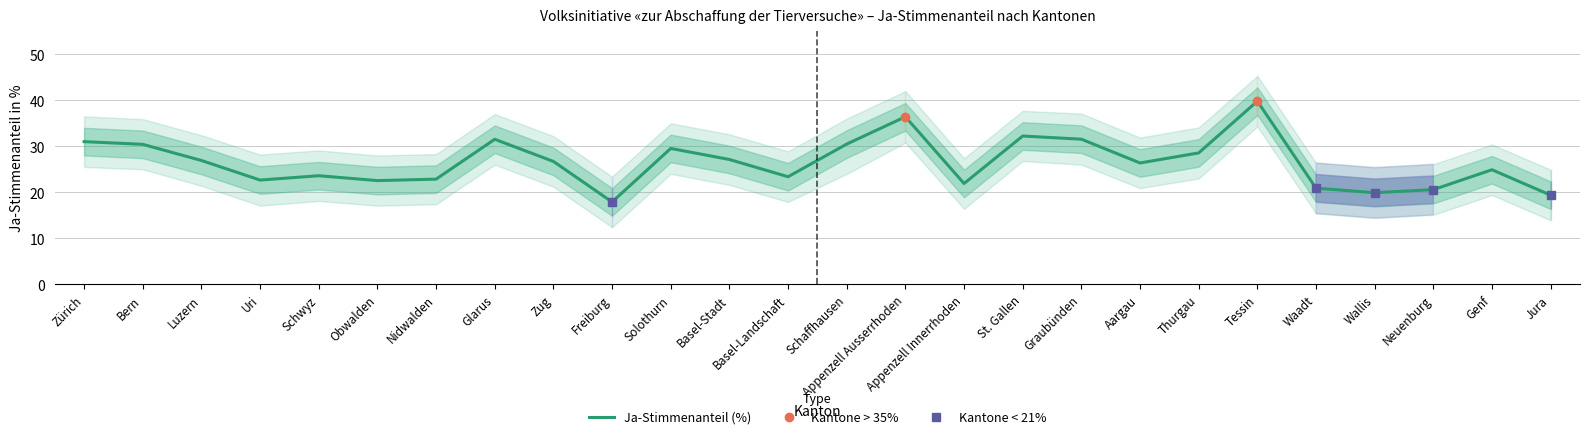

Is this an area chart (filled region under the line)?

No